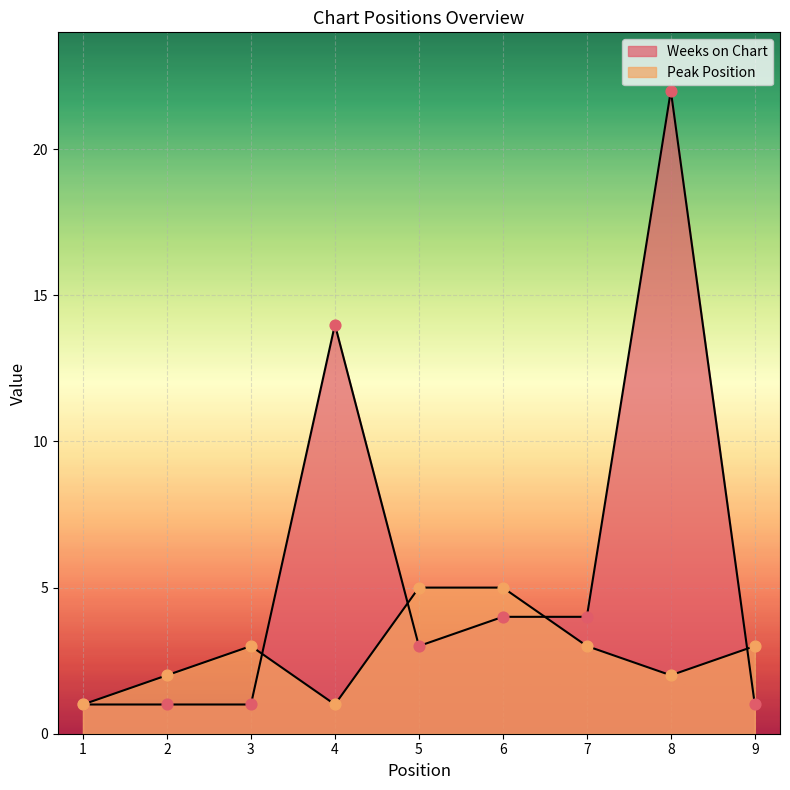

Is the value of Weeks on Chart at 5 greater than the value of Peak Position at 2?

Yes